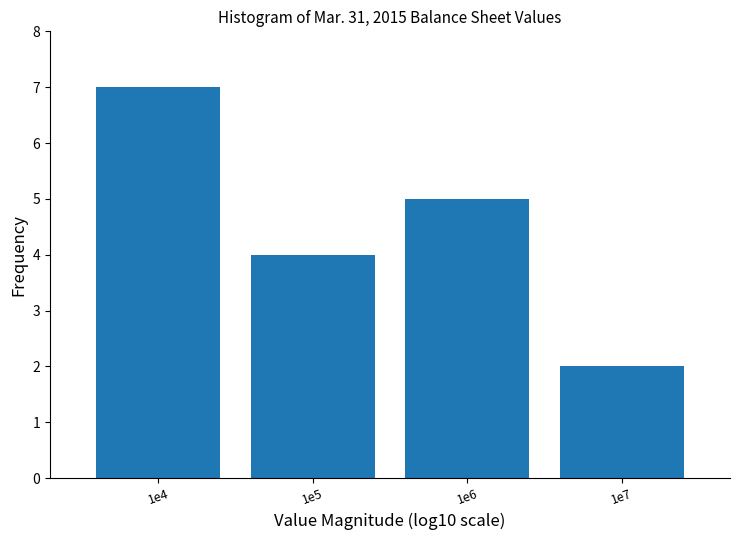

Reading left to right, list all the values displayed in this chart.

1e4=7	1e5=4	1e6=5	1e7=2